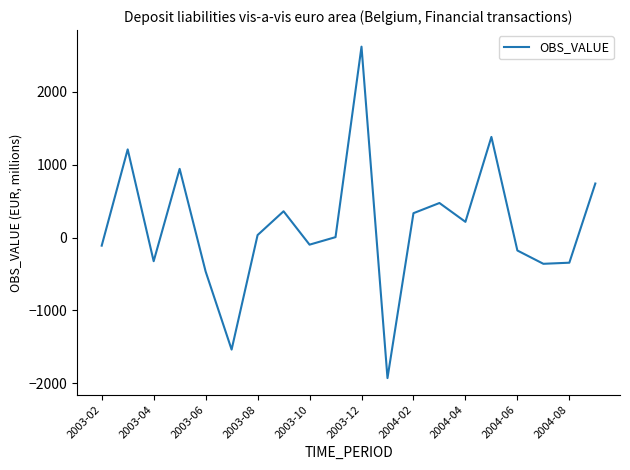

What is the maximum value shown in the chart?

2617.0